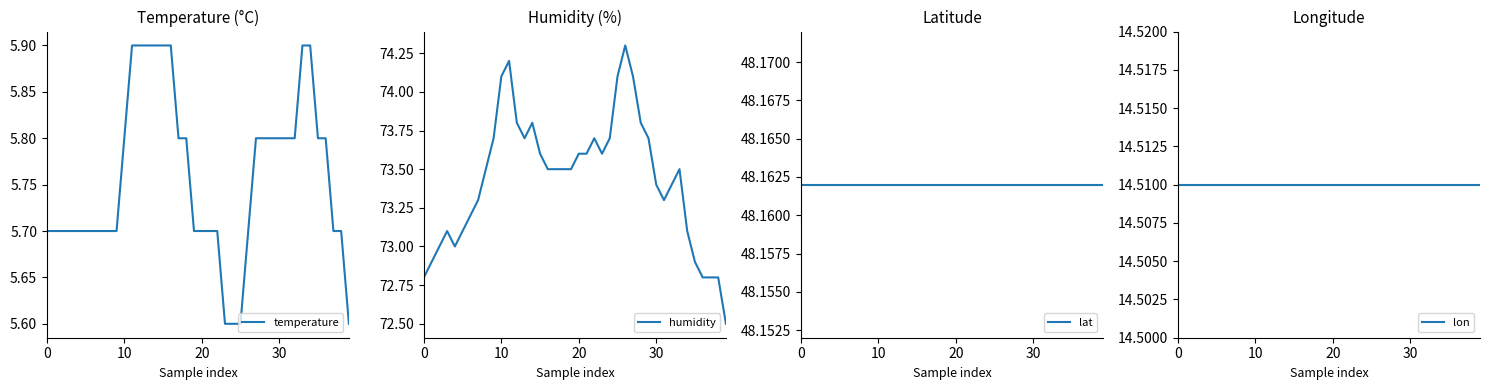

True or false: lat and humidity cross at least once.

False